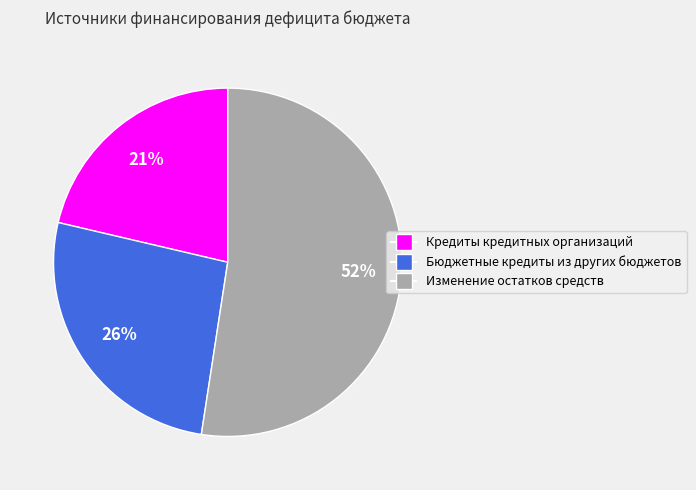

Is it true that Бюджетные кредиты из других бюджетов is 32% of the pie?

False